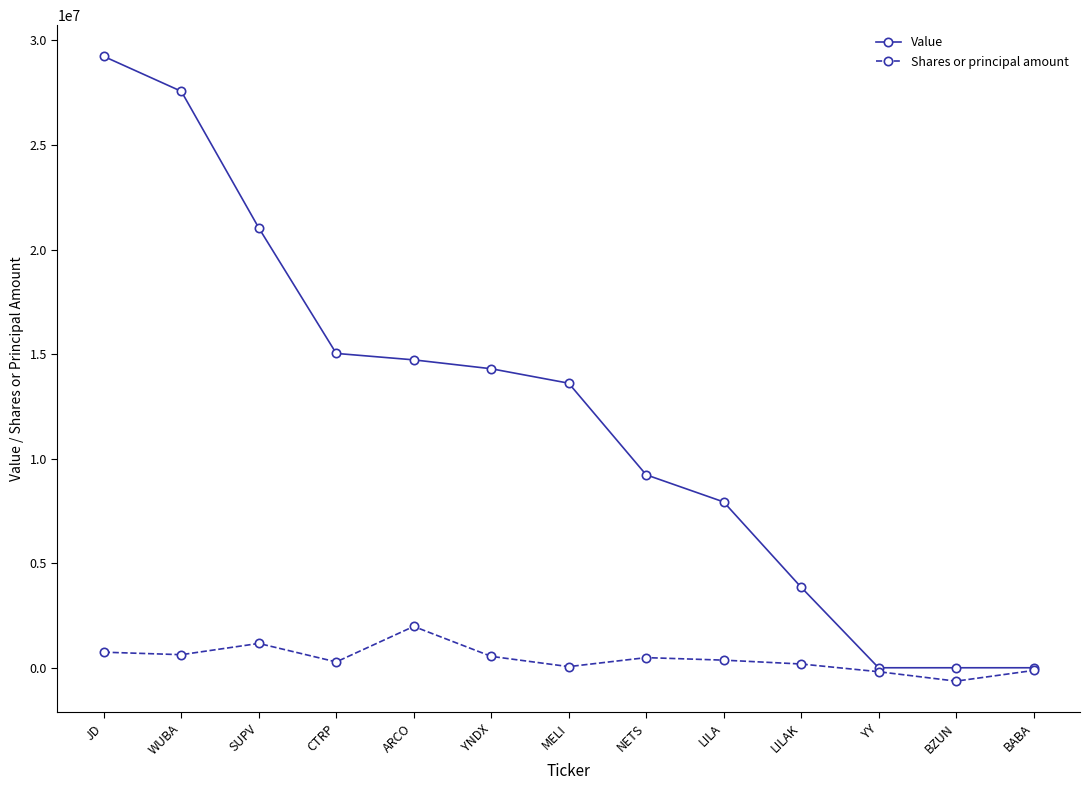

In Shares or principal amount, how many points are lower than both neighbors (excluding endpoints)?

4